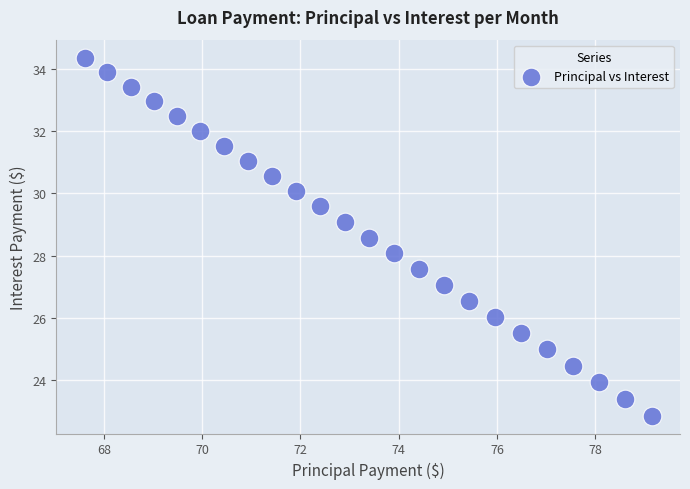

What is the range of Y values (max minus min)?

11.5